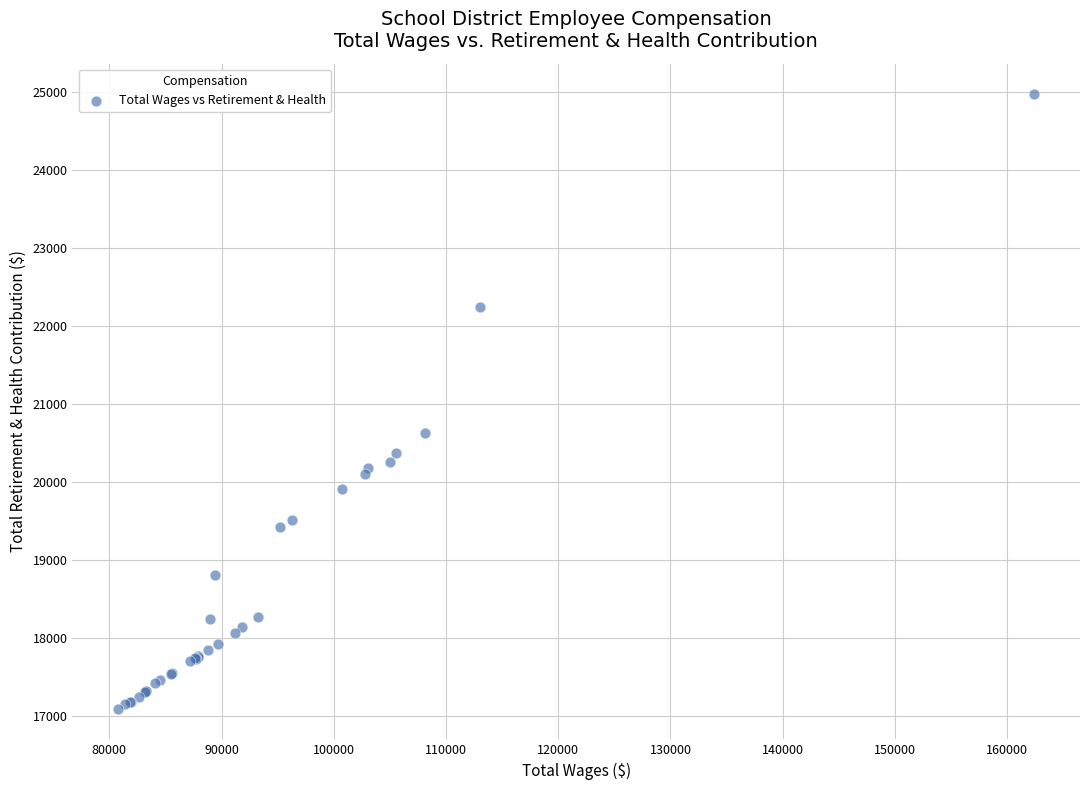

What Y value in the scatter plot is closest to 21028?

20624